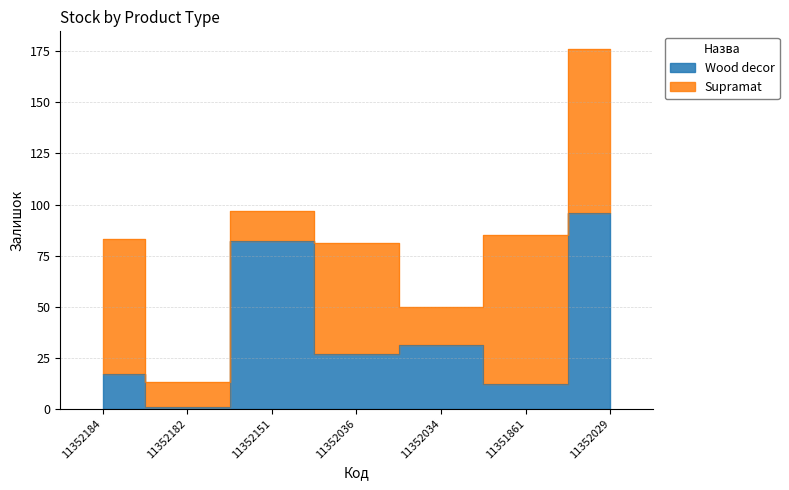

What is the sum of the values at 11352151 and 11352184?

99